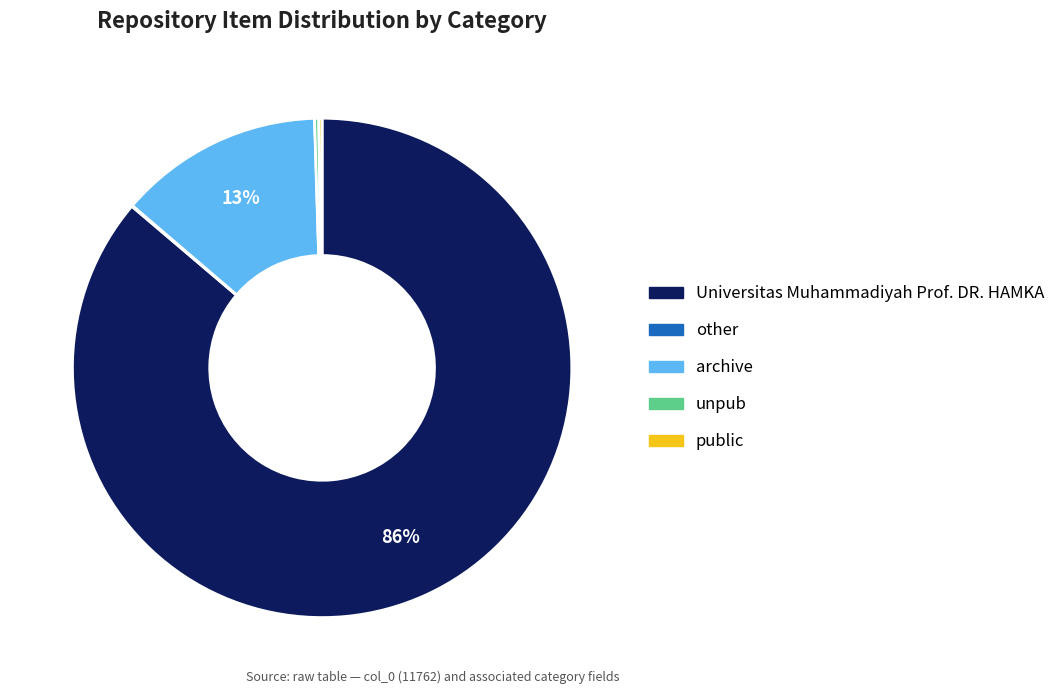

Between Universitas Muhammadiyah Prof. DR. HAMKA and archive, which is larger?

Universitas Muhammadiyah Prof. DR. HAMKA